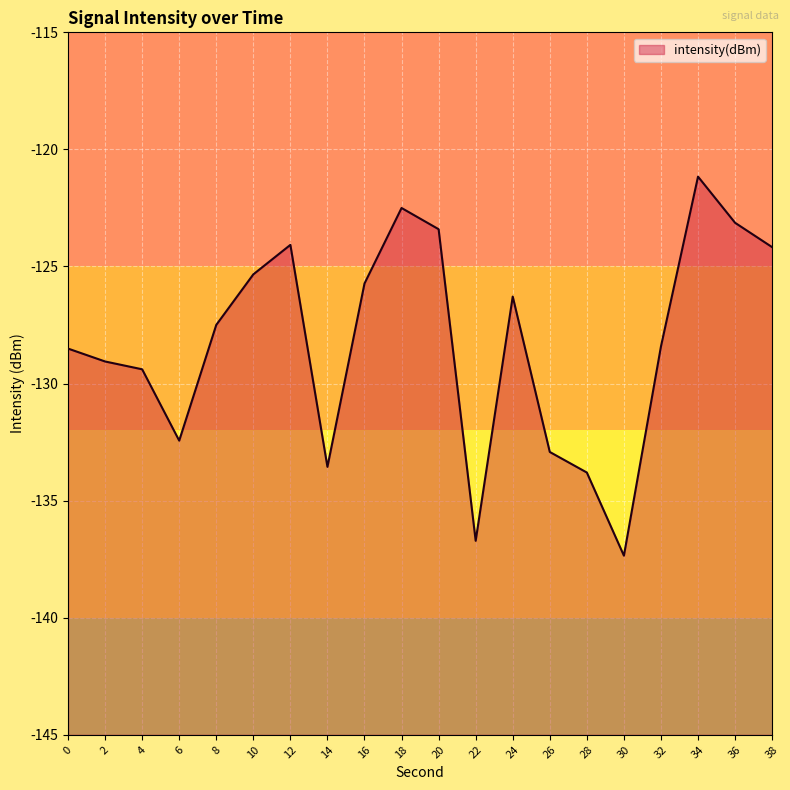

Reading right to left, transcribe all the data shown in this chart.

-124.2	-123.1	-121.2	-128.4	-137.3	-133.8	-132.9	-126.3	-136.7	-123.4	-122.5	-125.7	-133.6	-124.1	-125.3	-127.5	-132.4	-129.4	-129.1	-128.5